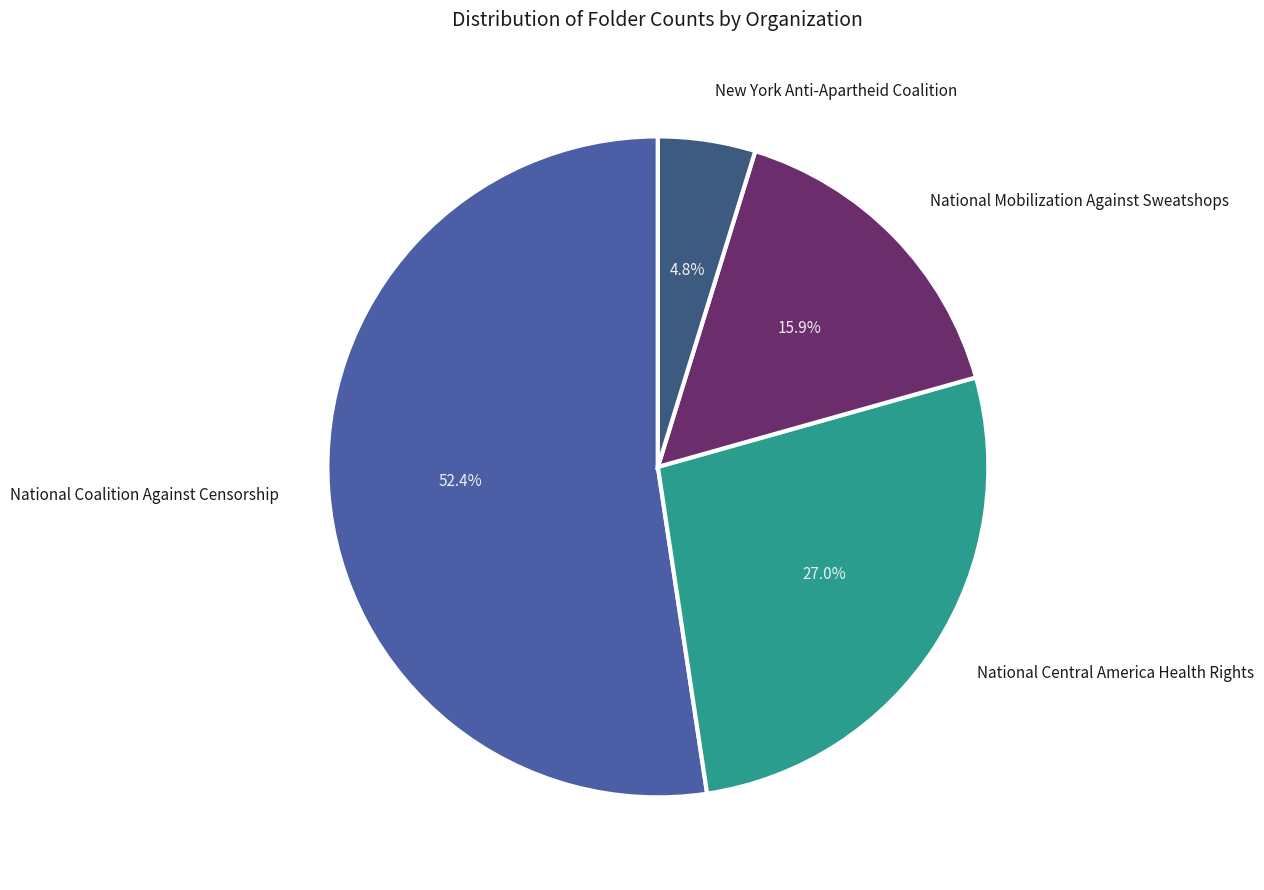

Which category has the biggest portion of the pie?

National Coalition Against Censorship